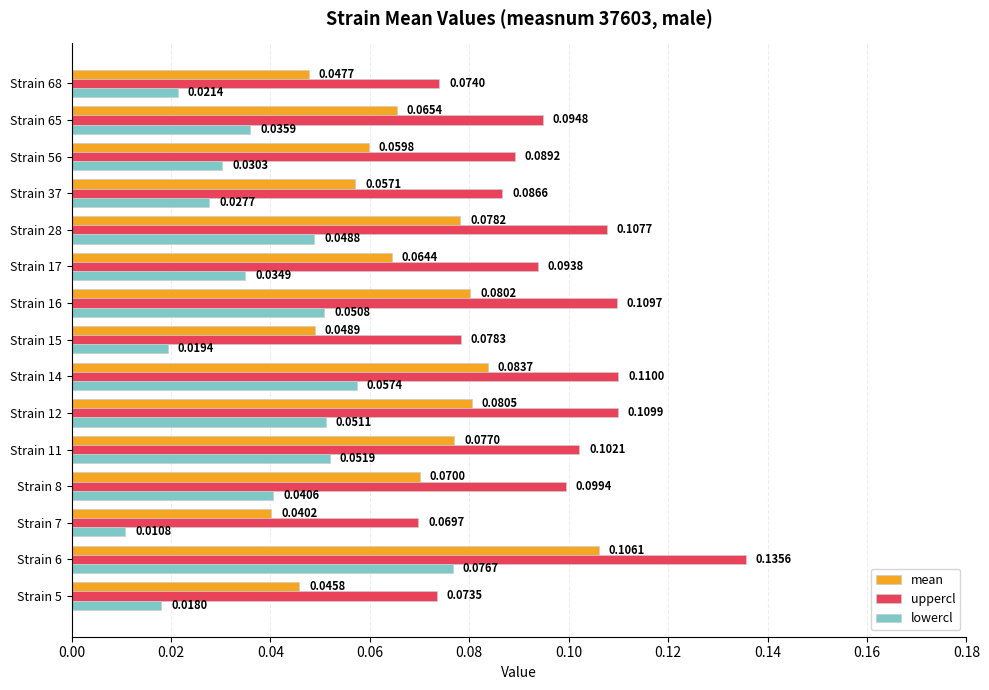

Which series changed the most between Strain 6 and Strain 11?

uppercl